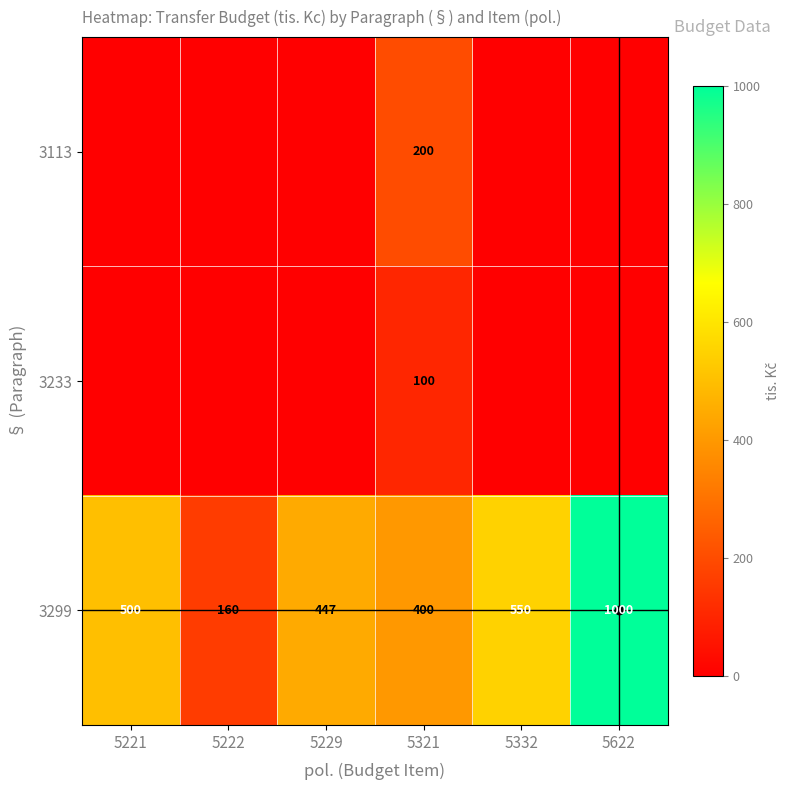

The value of 3299 at 5622 is 1000. True or false?

True